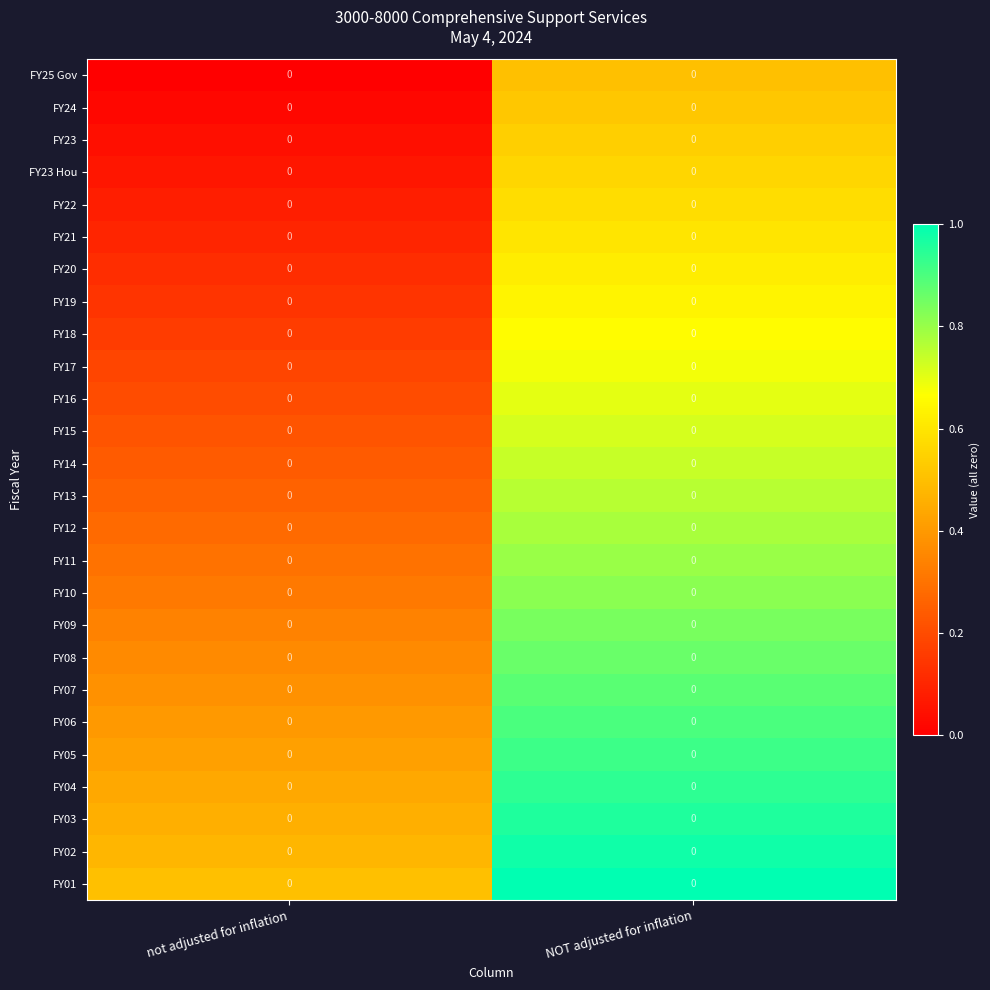

Rank the series at NOT adjusted for inflation from lowest to highest value.

FY25 Gov, FY24, FY23, FY23 Hou, FY22, FY21, FY20, FY19, FY18, FY17, FY16, FY15, FY14, FY13, FY12, FY11, FY10, FY09, FY08, FY07, FY06, FY05, FY04, FY03, FY02, FY01